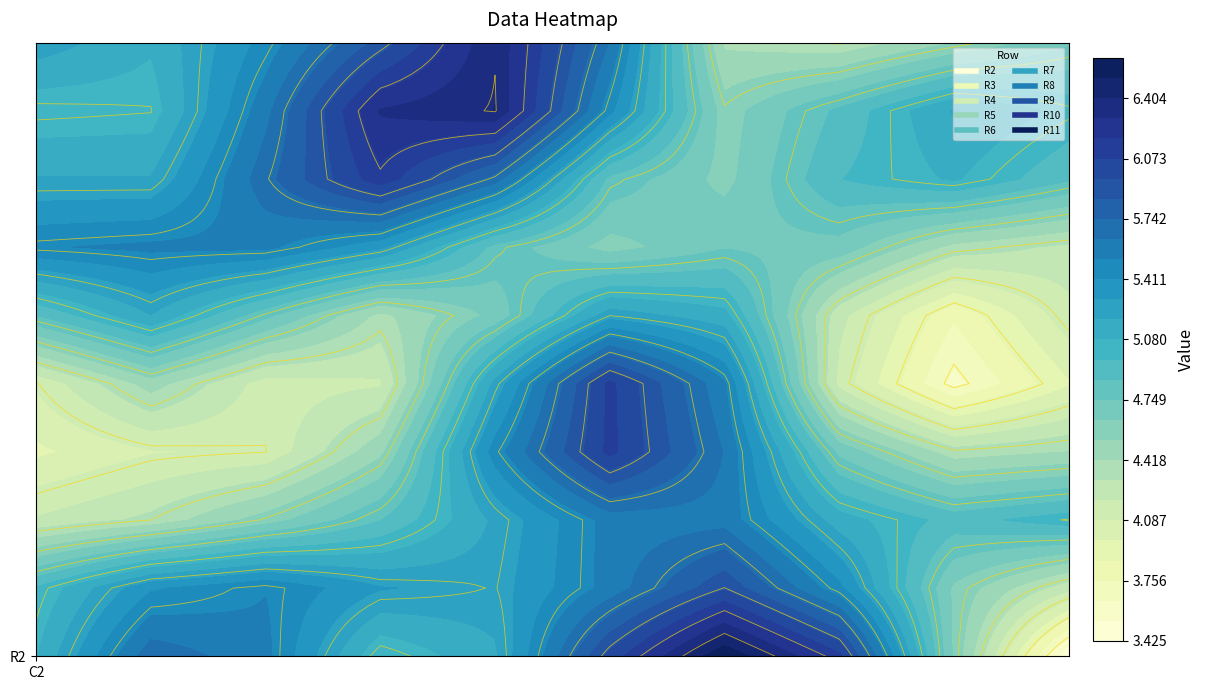

What is the sum of all R11 values?

48